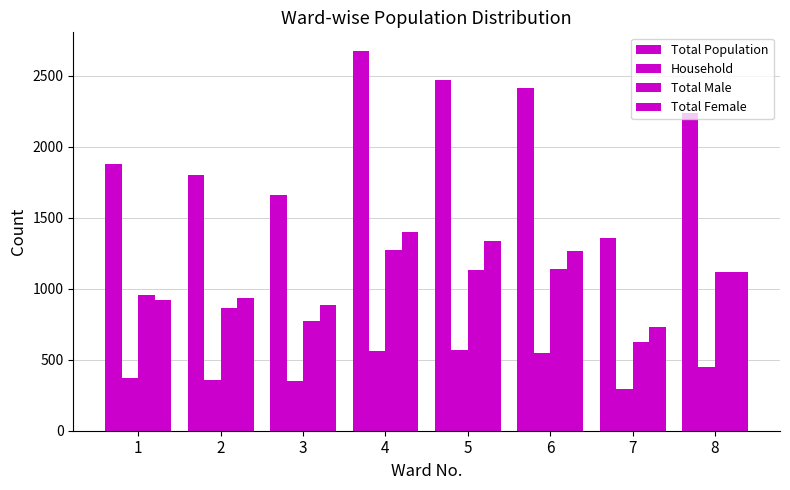

Rank the series at 7 from highest to lowest value.

Total Population, Total Female, Total Male, Household